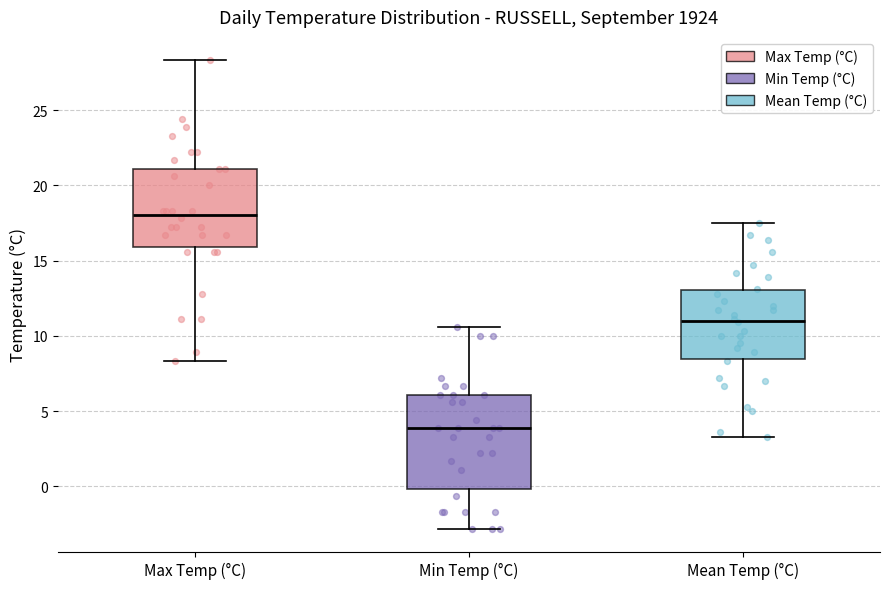

Which box's median line is the highest?

Max Temp (°C)